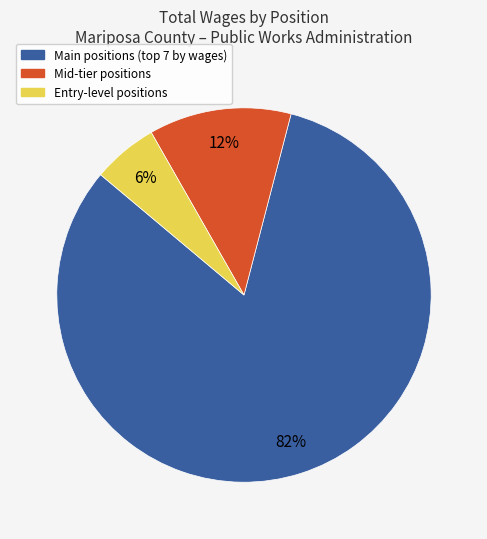

To the nearest percent, what is the difference between the largest and smallest slice percentages?

76%